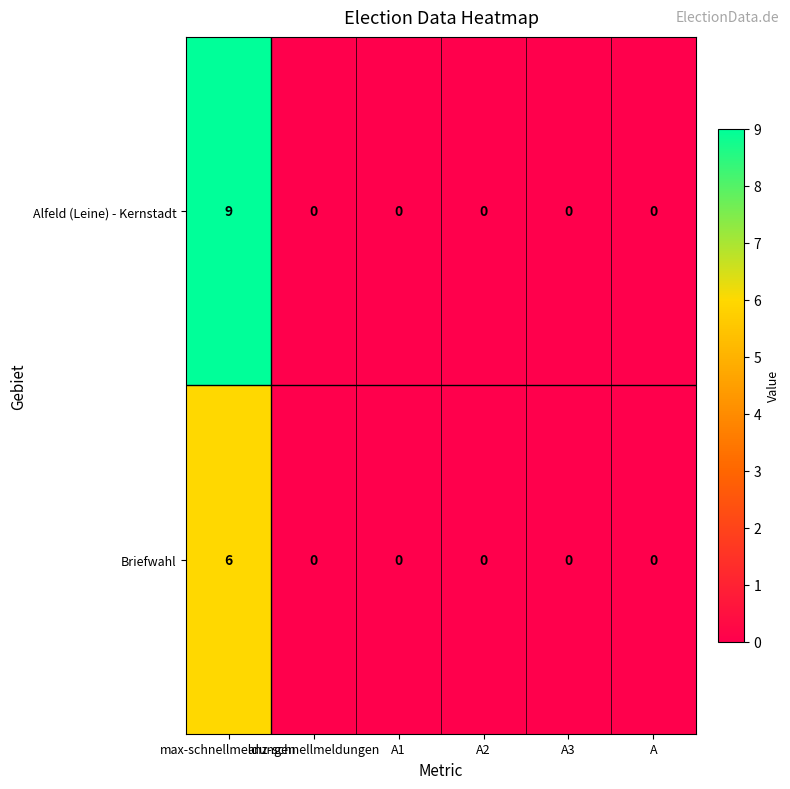

What is the greatest value displayed?

9